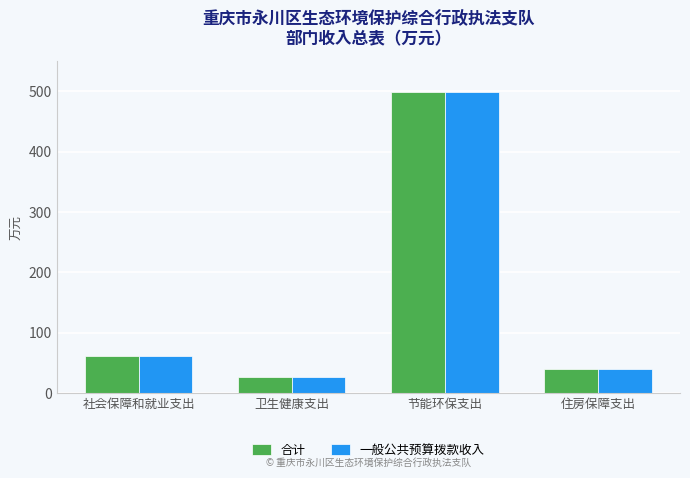

What is the sum of the 一般公共预算拨款收入 values at 社会保障和就业支出 and 节能环保支出?

561.2